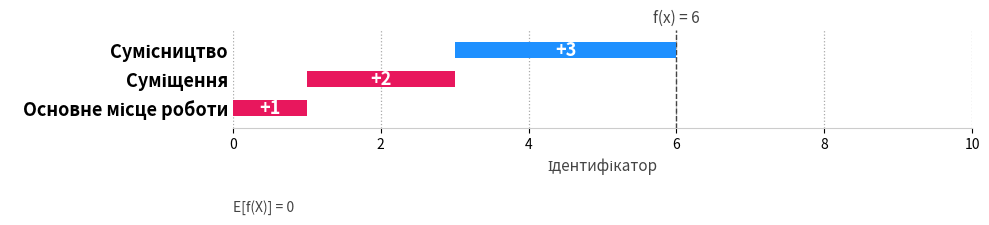

What is the sum of all values?

6